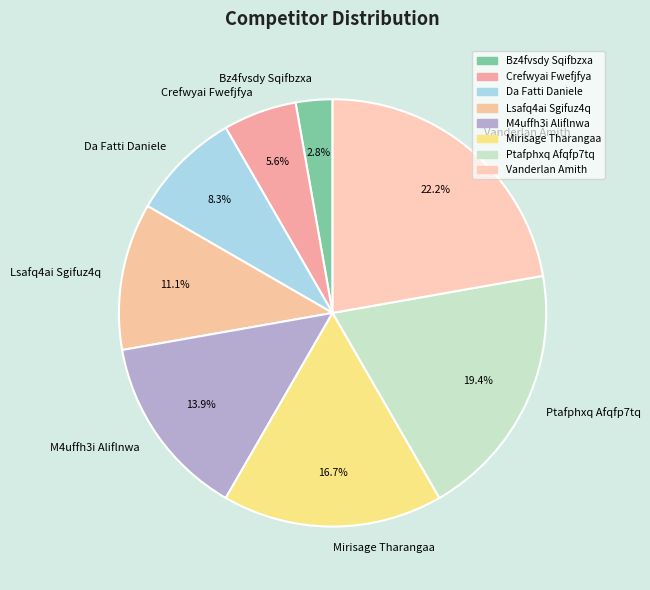

Combined, do Mirisage Tharangaa and Crefwyai Fwefjfya account for over 50%?

No